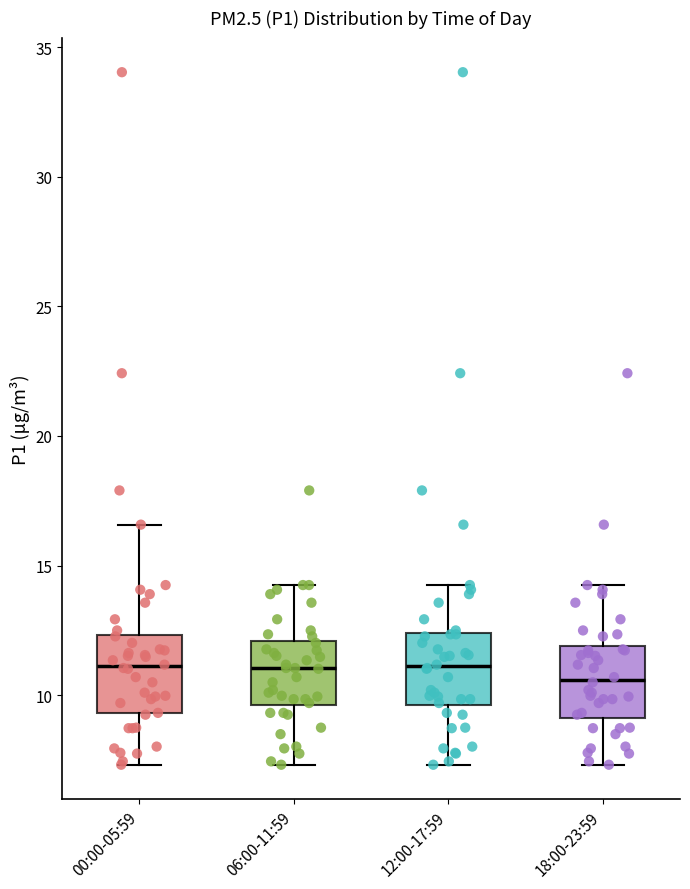

Reading left to right, transcribe this box plot: for each box, give where its median line is, the range the box spans, and where its two whiskers end, as read against the y-axis. The values are not printed on the chart, so give them approximately, as read against the axis.

00:00-05:59: median 11.0, box 9.5 to 12.5, whiskers 7.5 to 16.5
06:00-11:59: median 11.0, box 9.5 to 12.0, whiskers 7.5 to 14.5
12:00-17:59: median 11.0, box 9.5 to 12.5, whiskers 7.5 to 14.5
18:00-23:59: median 10.5, box 9.0 to 12.0, whiskers 7.5 to 14.5